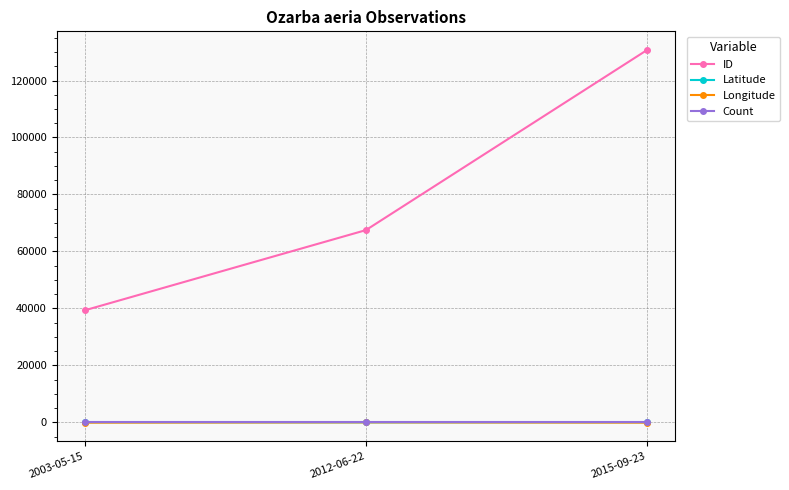

Count the number of data series in this chart.

4